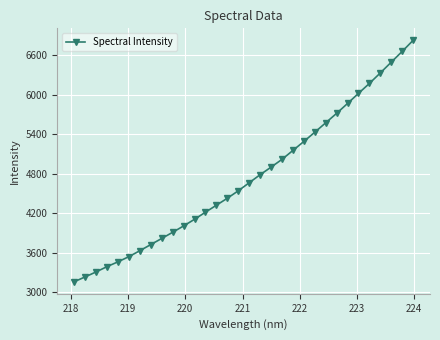

What is the value of the 20th point from the left?

5020.3